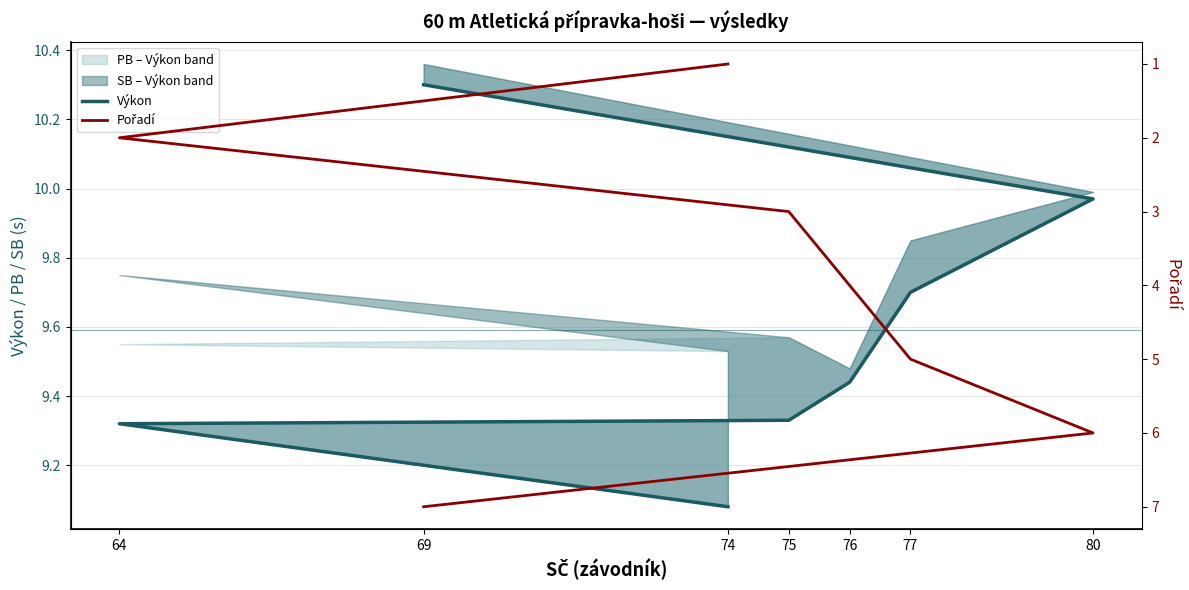

What is the sum of all Výkon values?

67.1